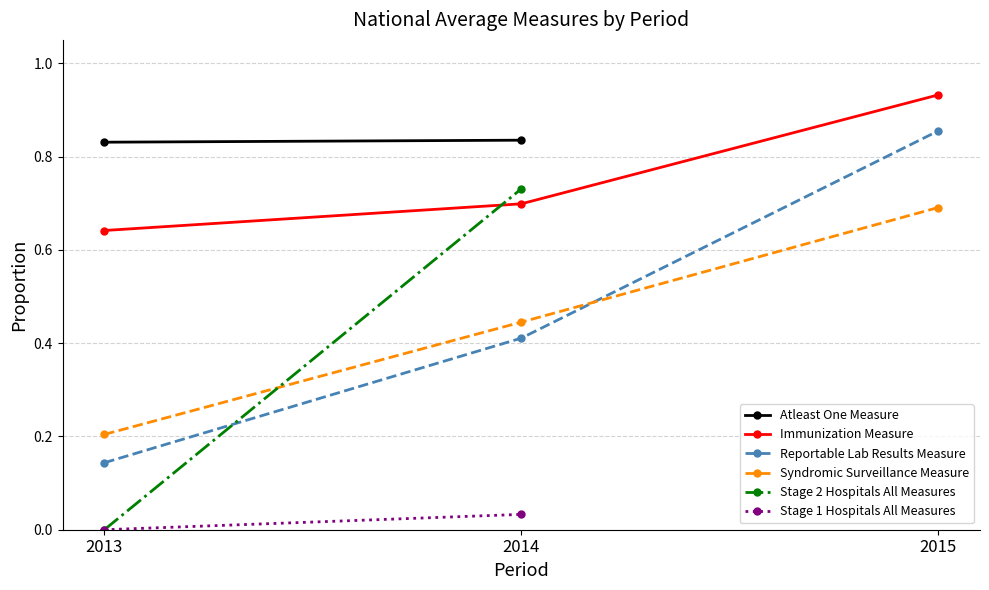

Does the chart display data point markers on the line(s)?

Yes